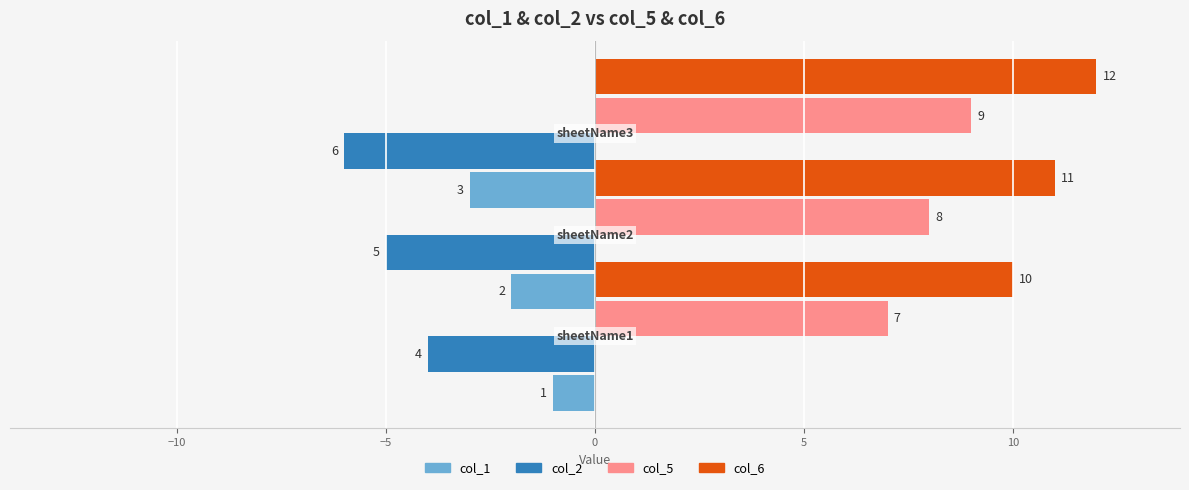

How many groups of bars are there?

3